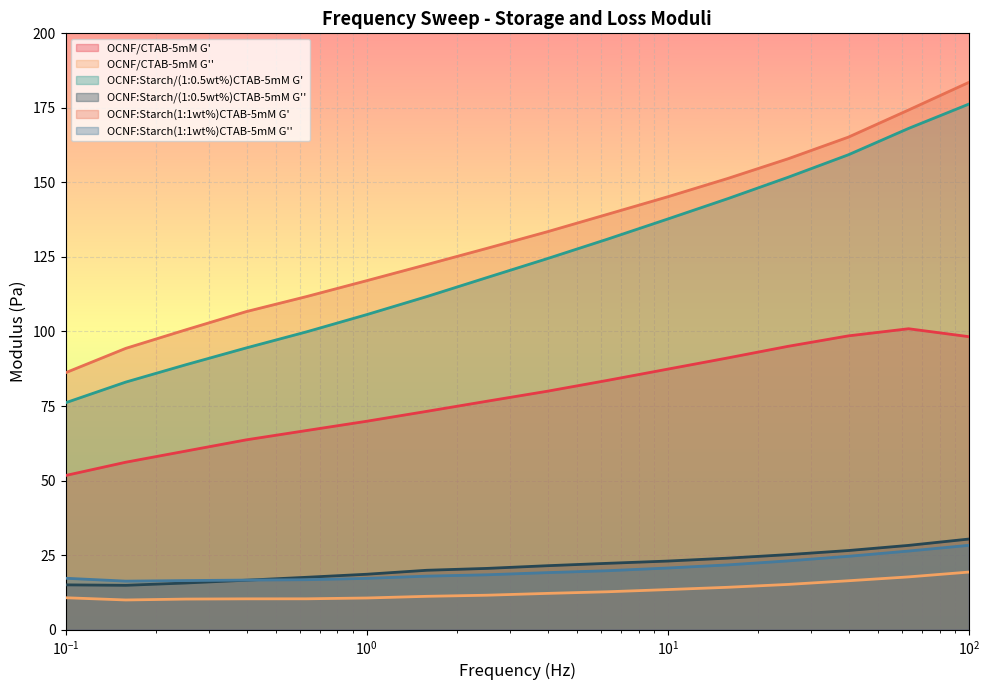

What is the maximum value shown in the chart?

183.5